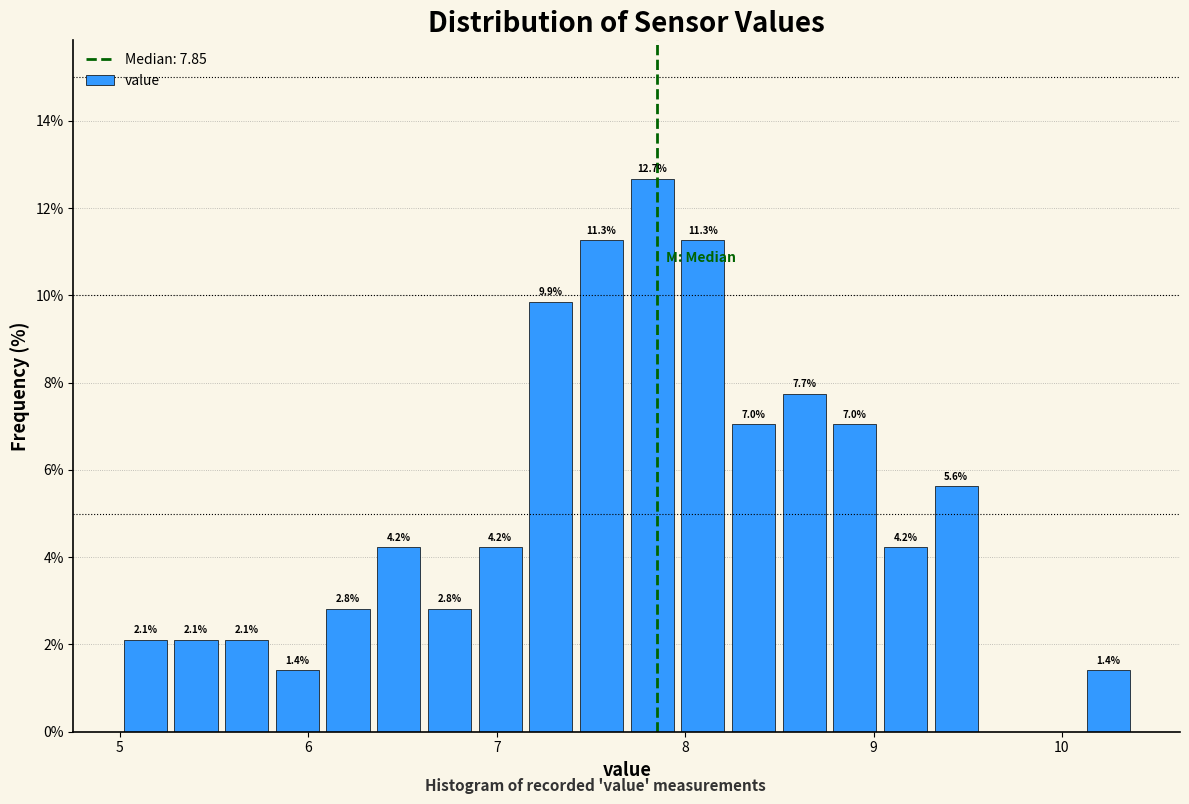

Around what value on the x-axis is the tallest bar? Give the approximate position of its centre, as read against the axis.

7.8